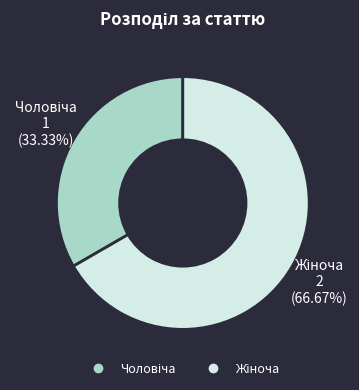

Is there a majority slice in this chart?

Yes